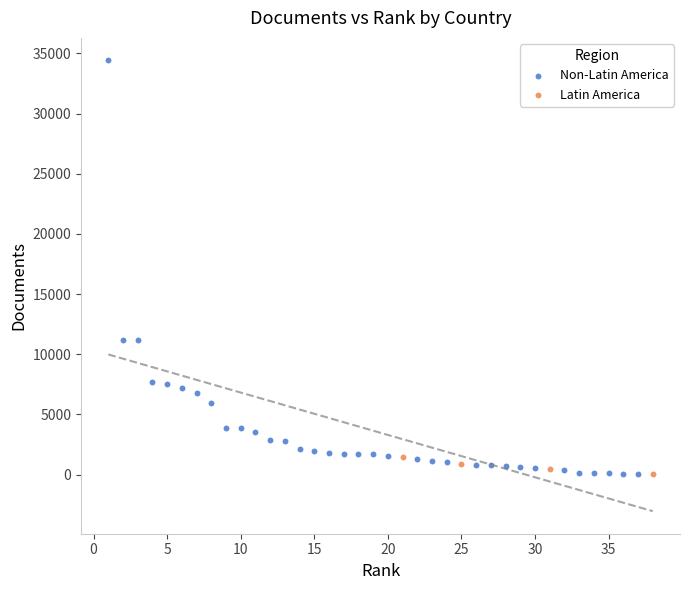

Which series has the largest Y range (max minus min)?

Non-Latin America